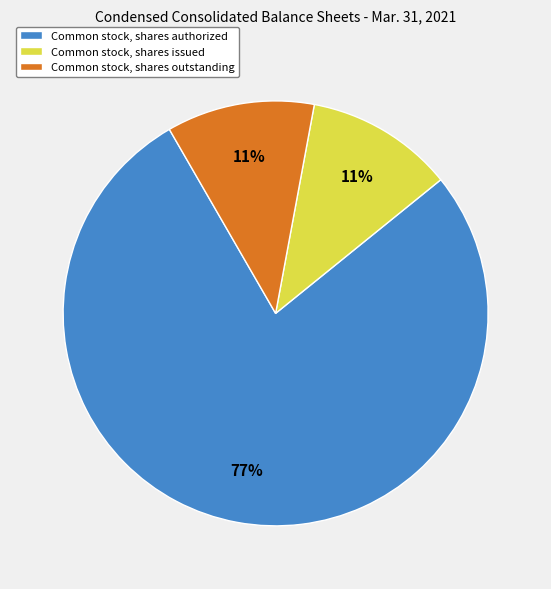

Do Common stock, shares authorized and Common stock, shares outstanding together represent more than half of the pie?

Yes